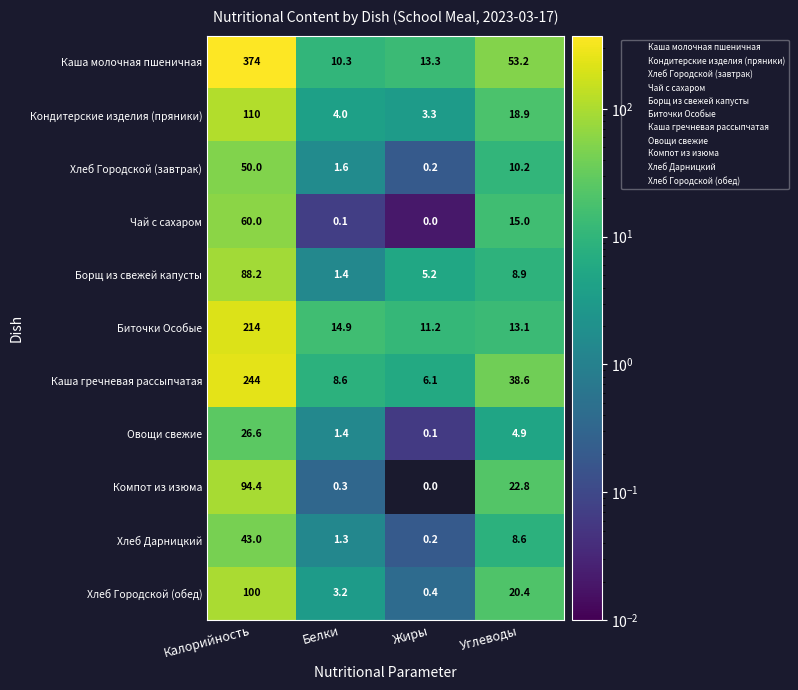

What is the spread (max minus min) of values at Углеводы?

48.3